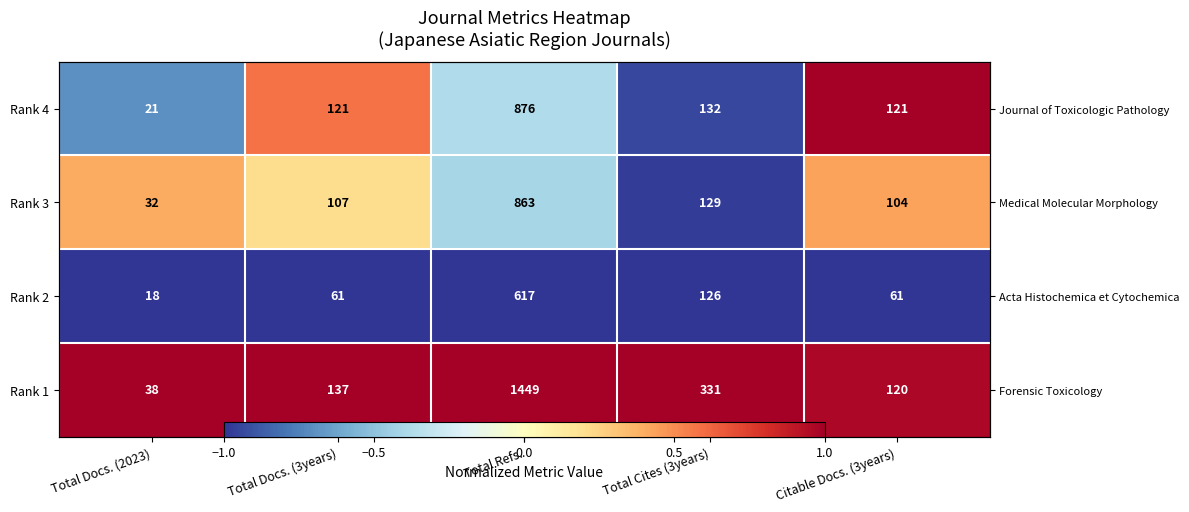

The value of Rank 4 at Total Refs. is -0.1. True or false?

False